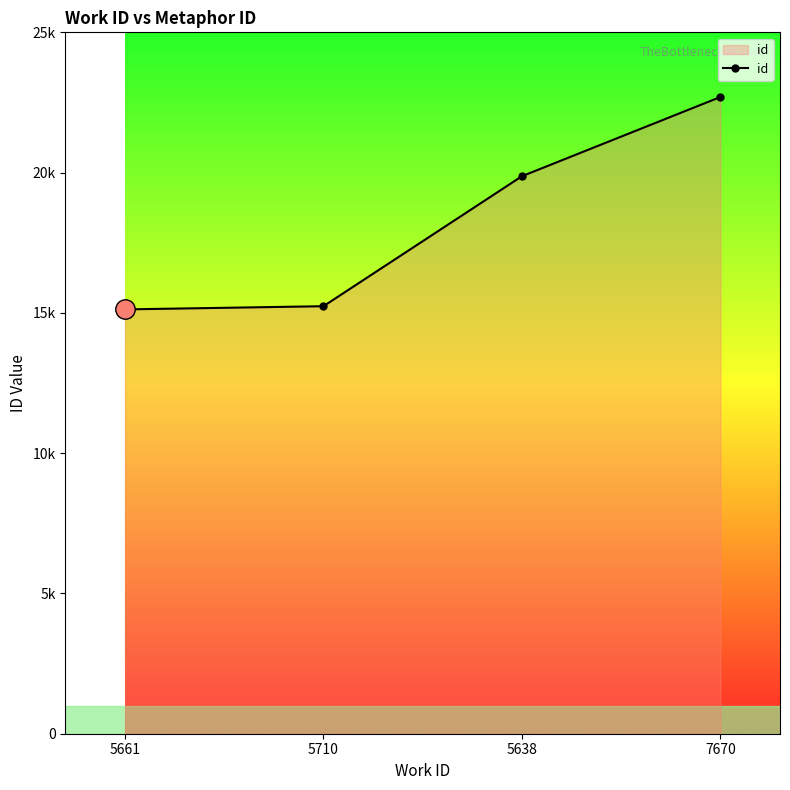

What is the difference between the maximum and minimum values?

7572